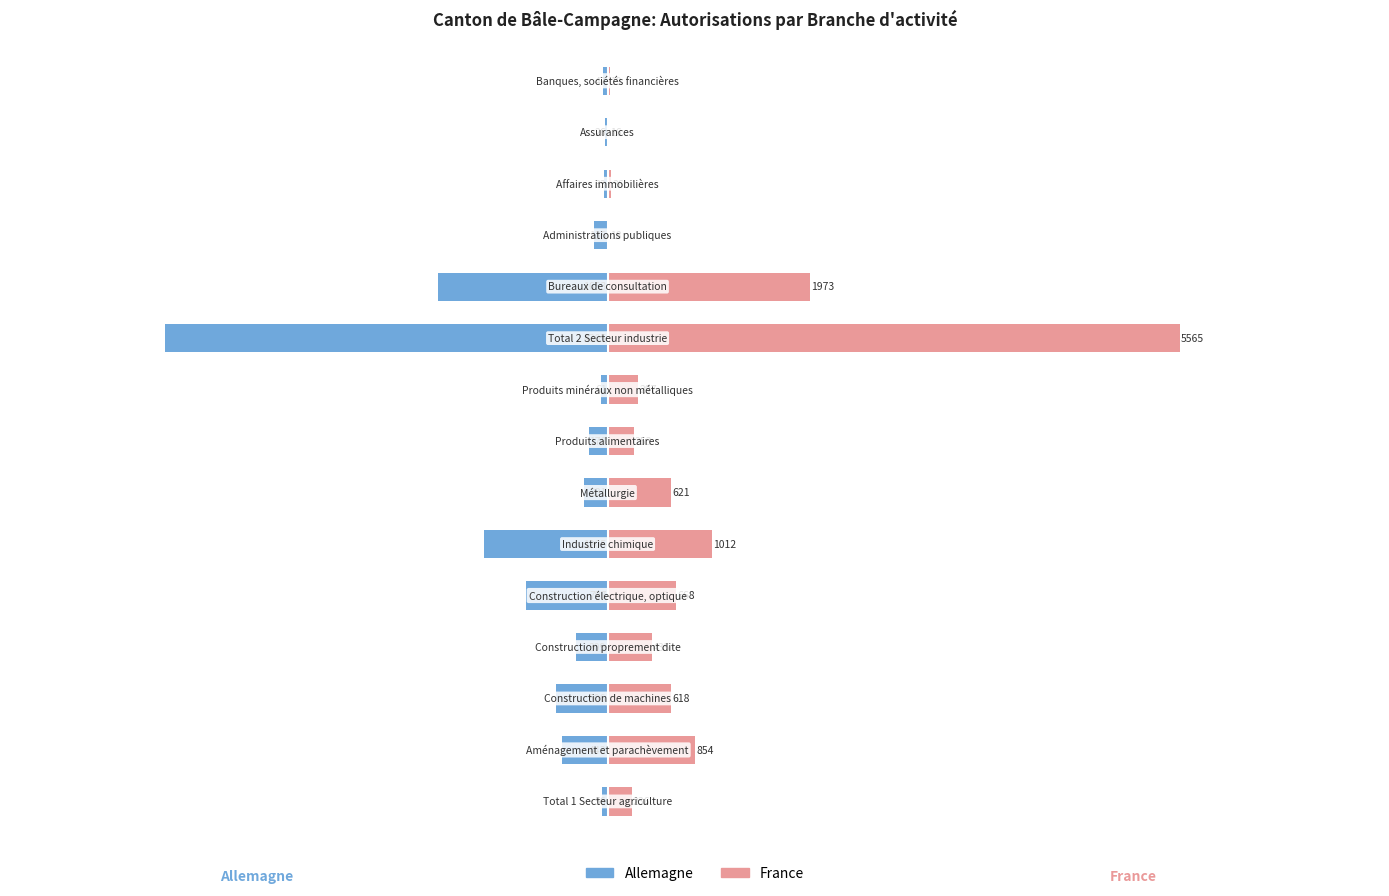

The value of Allemagne at 7 is -43. True or false?

False